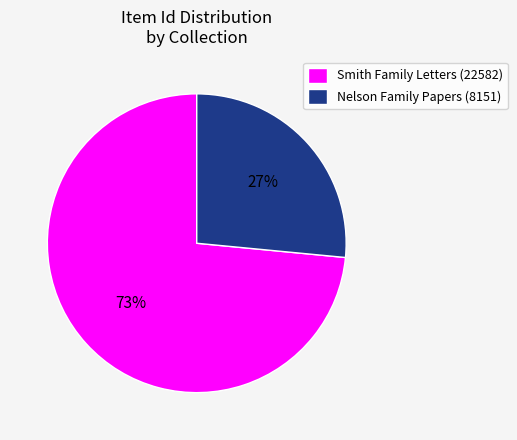

To the nearest percent, what percentage of the pie is Smith Family Letters (22582)?

73%